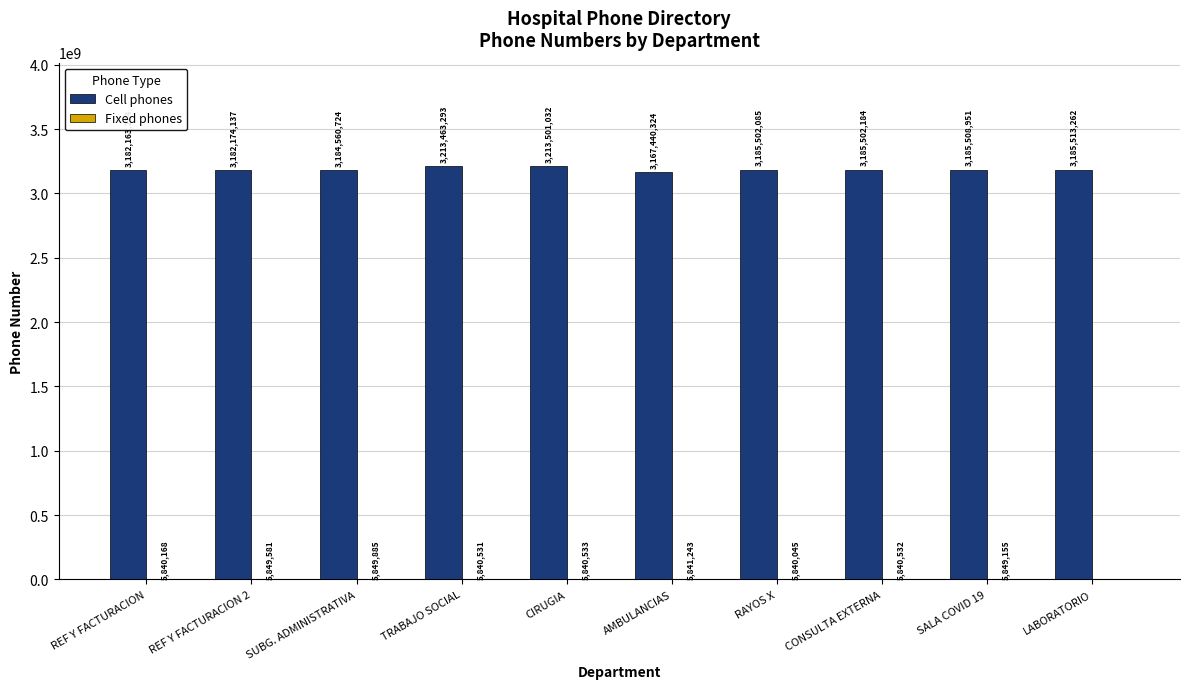

What value does the Cell phones series have at SALA COVID 19, to the nearest 100?

3185509000